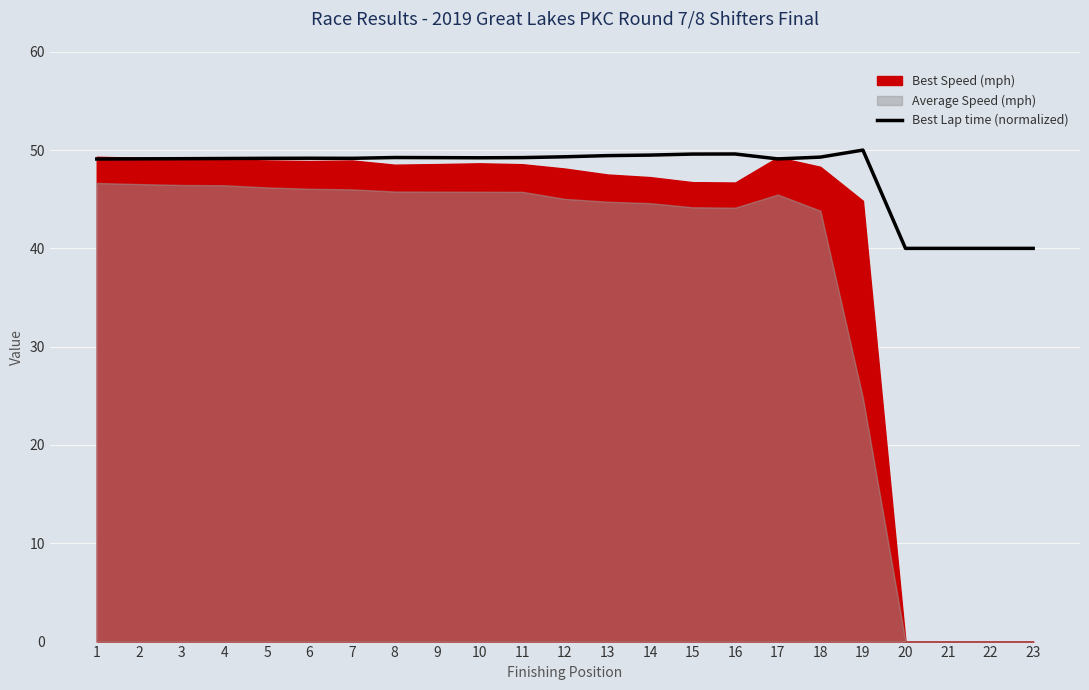

True or false: Best Lap time (normalized) has a value of 21.9 at 19.

False